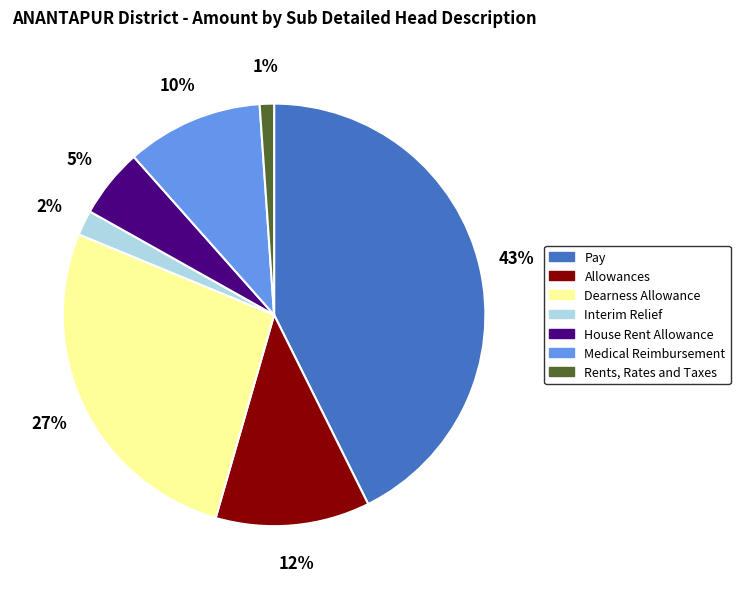

Is there any slice that represents more than half of the pie?

No